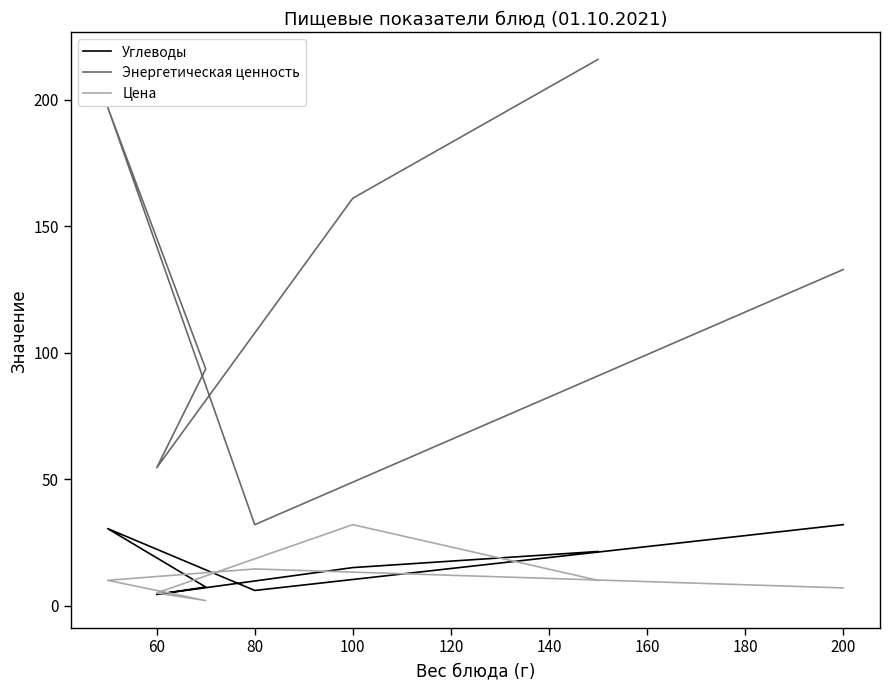

What is the greatest value displayed?

215.8